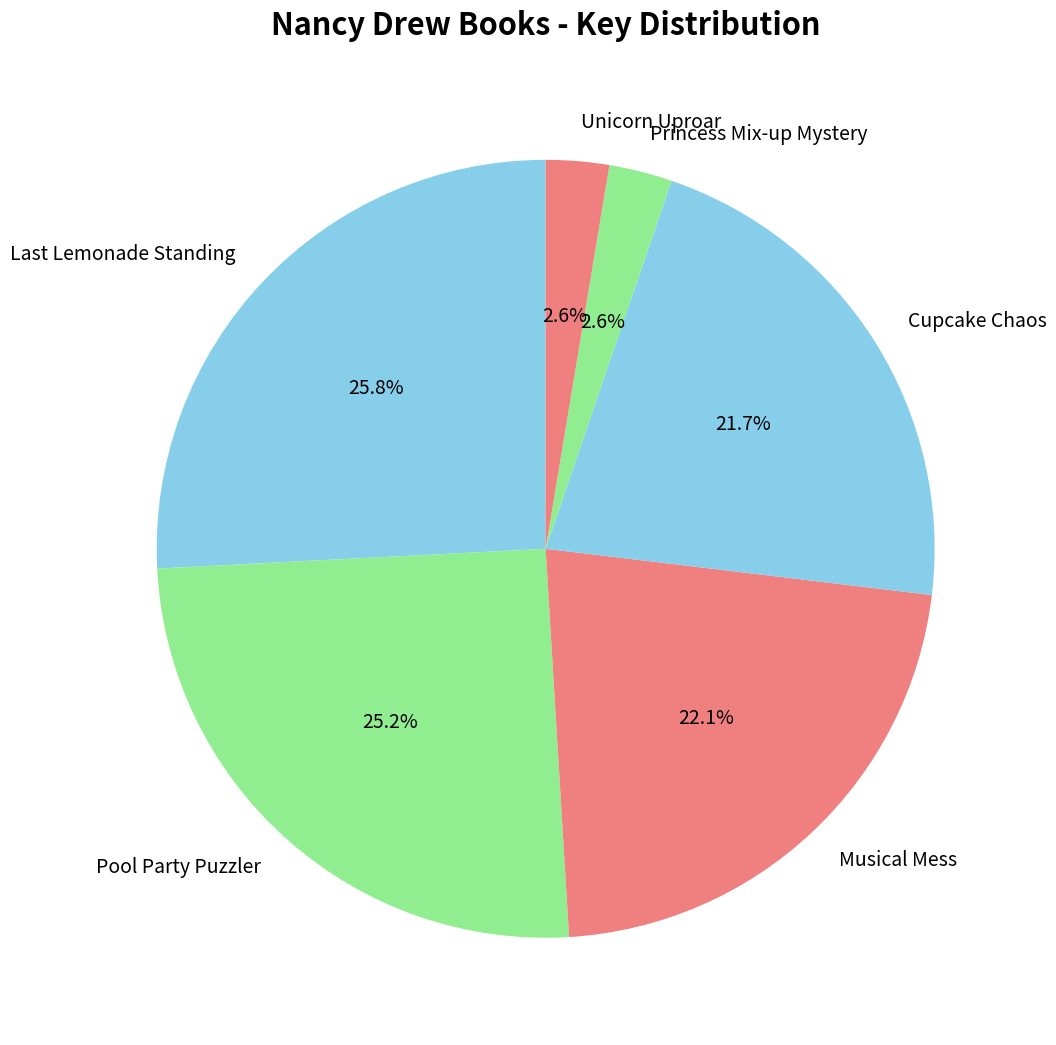

Is the sum of Musical Mess and Unicorn Uproar greater than half?

No